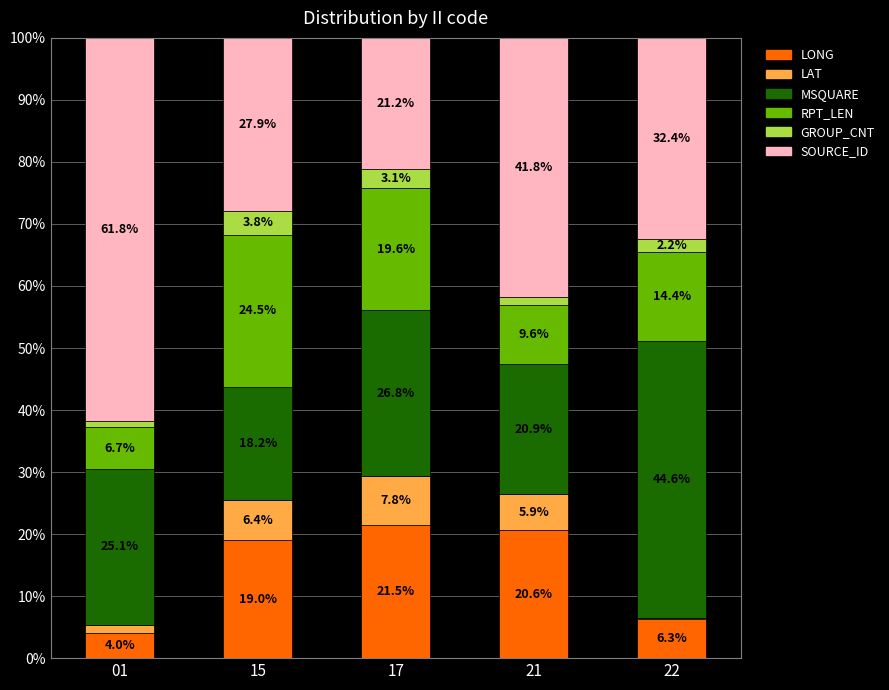

Does the chart contain stacked bars?

Yes